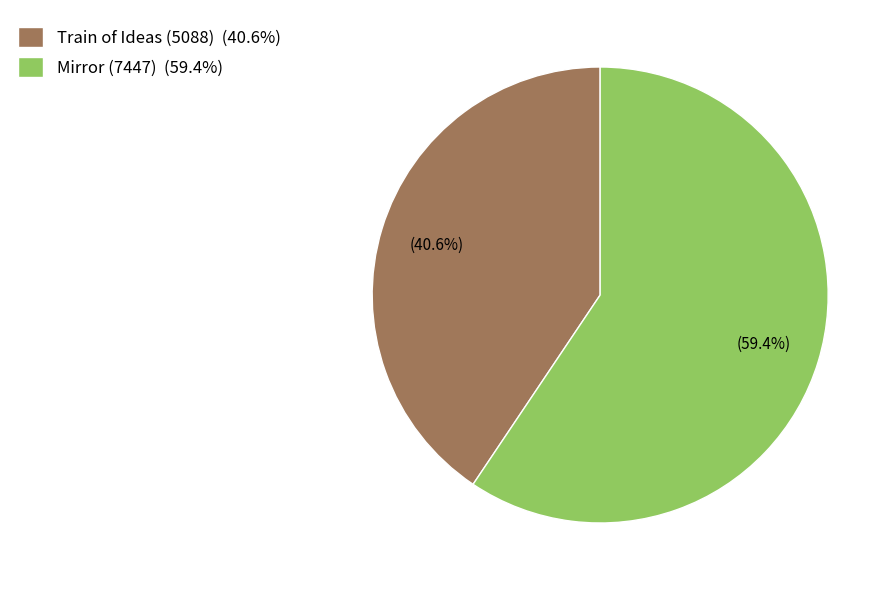

Approximately how many times larger is the value at Mirror (7447) compared to Train of Ideas (5088)?

1.5